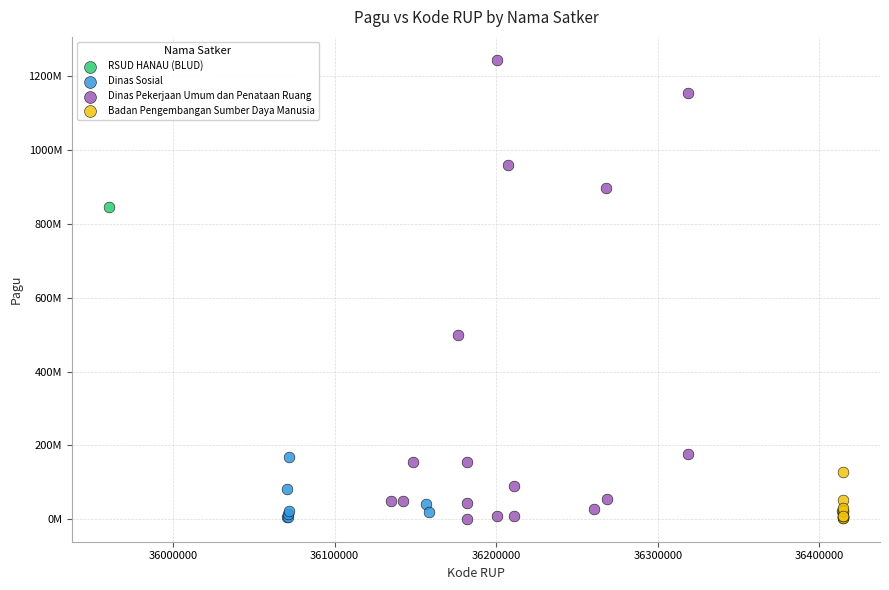

Which series reaches the maximum Y coordinate?

Dinas Pekerjaan Umum dan Penataan Ruang